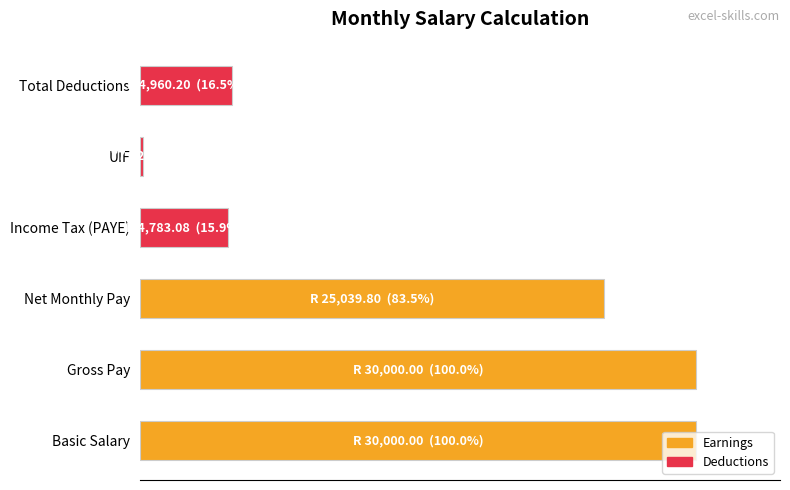

At which label is the value closest to 15088?

Net Monthly Pay